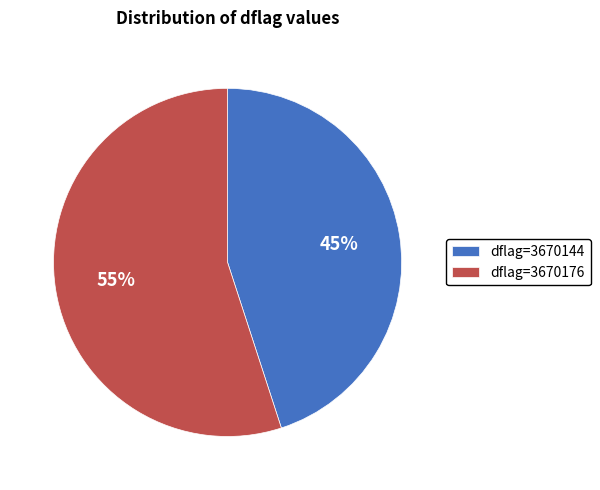

How many slices are in this pie chart?

2